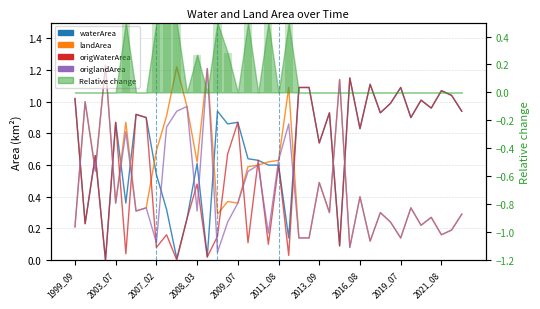

At which label is waterArea closest to 0?

2008_03